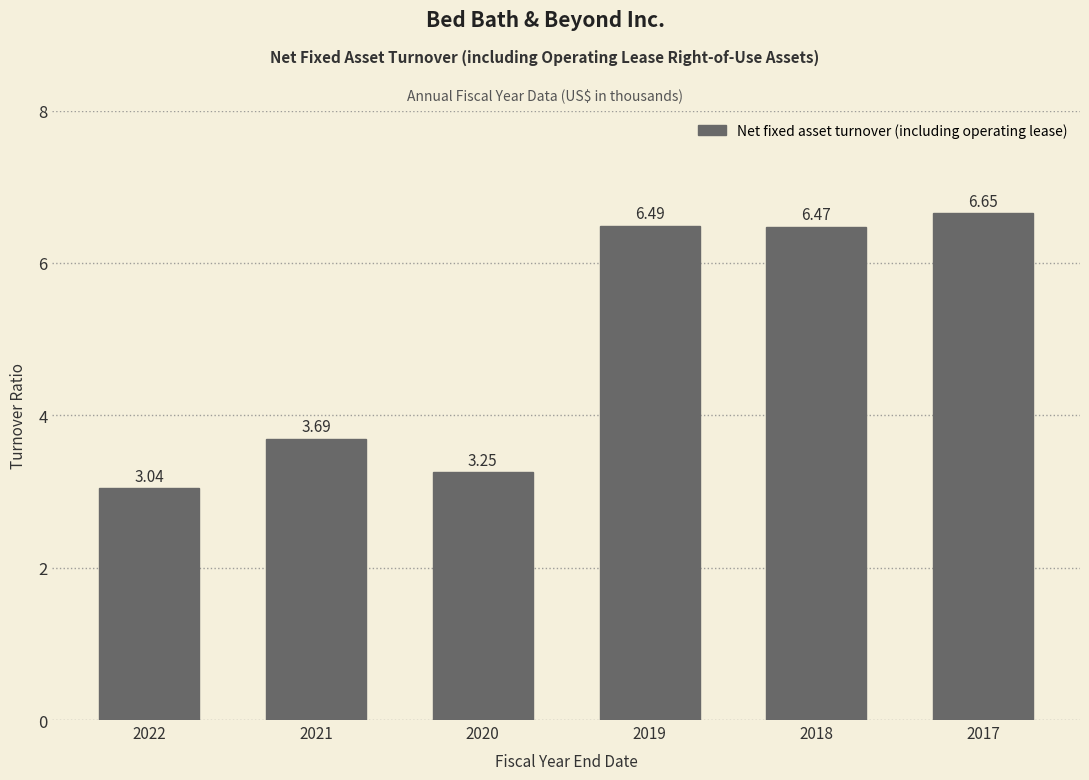

Rank the categories by value from lowest to highest.

2022, 2020, 2021, 2018, 2019, 2017